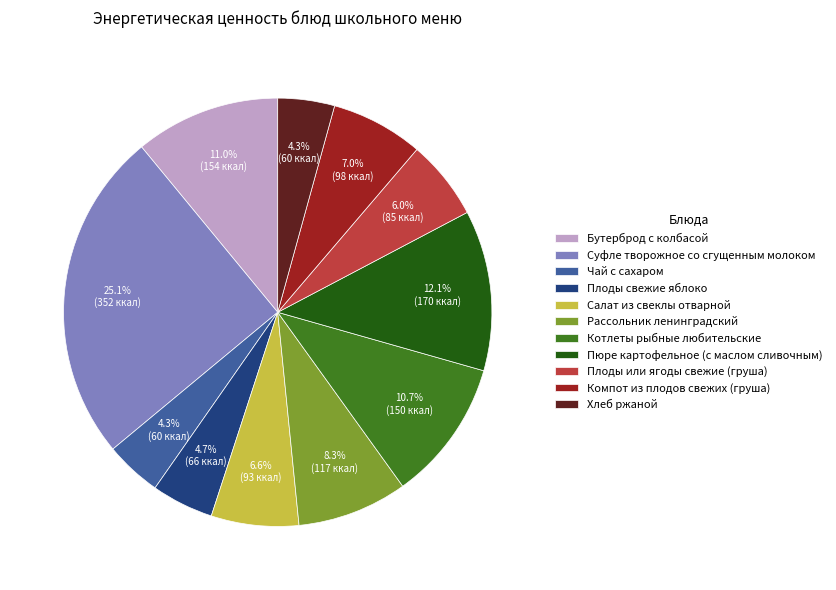

What percentage is the Хлеб ржаной slice, to the nearest percent?

4%